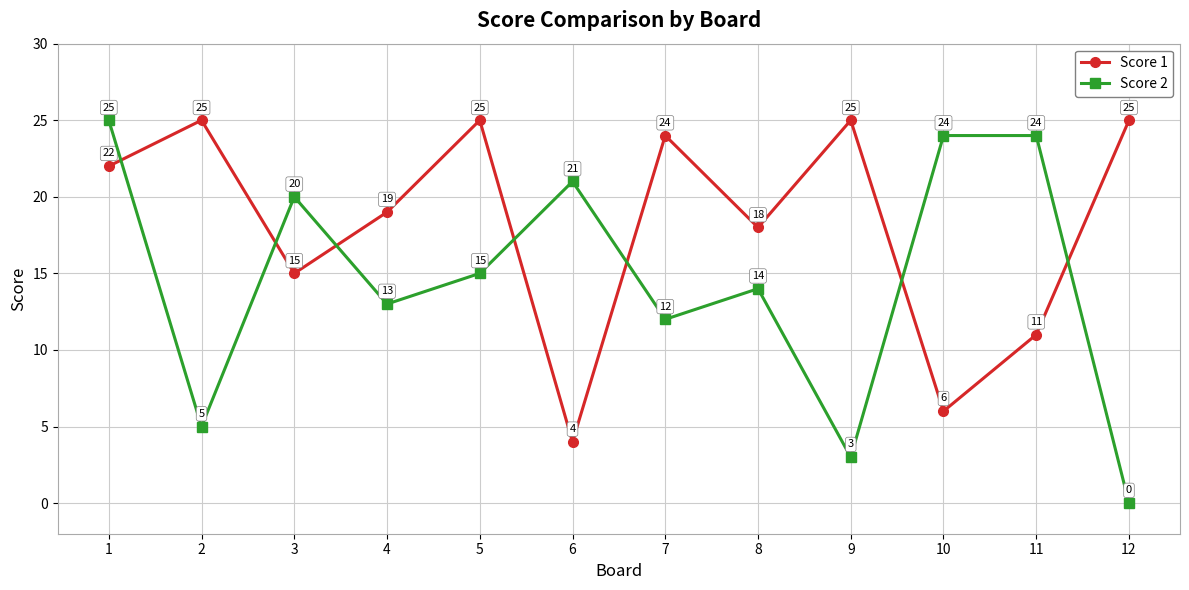

At how many categories does at least one series exceed 7?

12